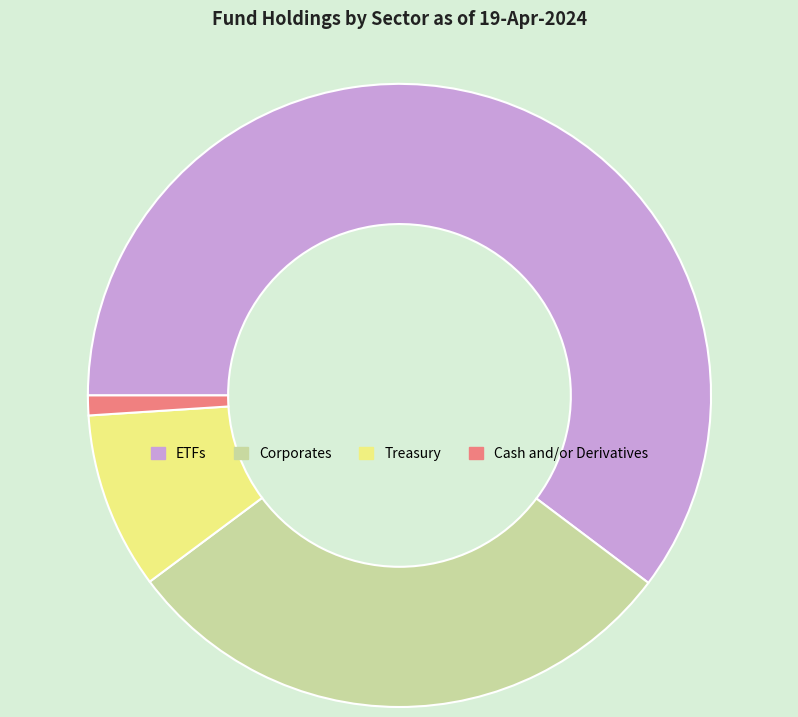

Does Treasury account for over 50% of the chart?

No